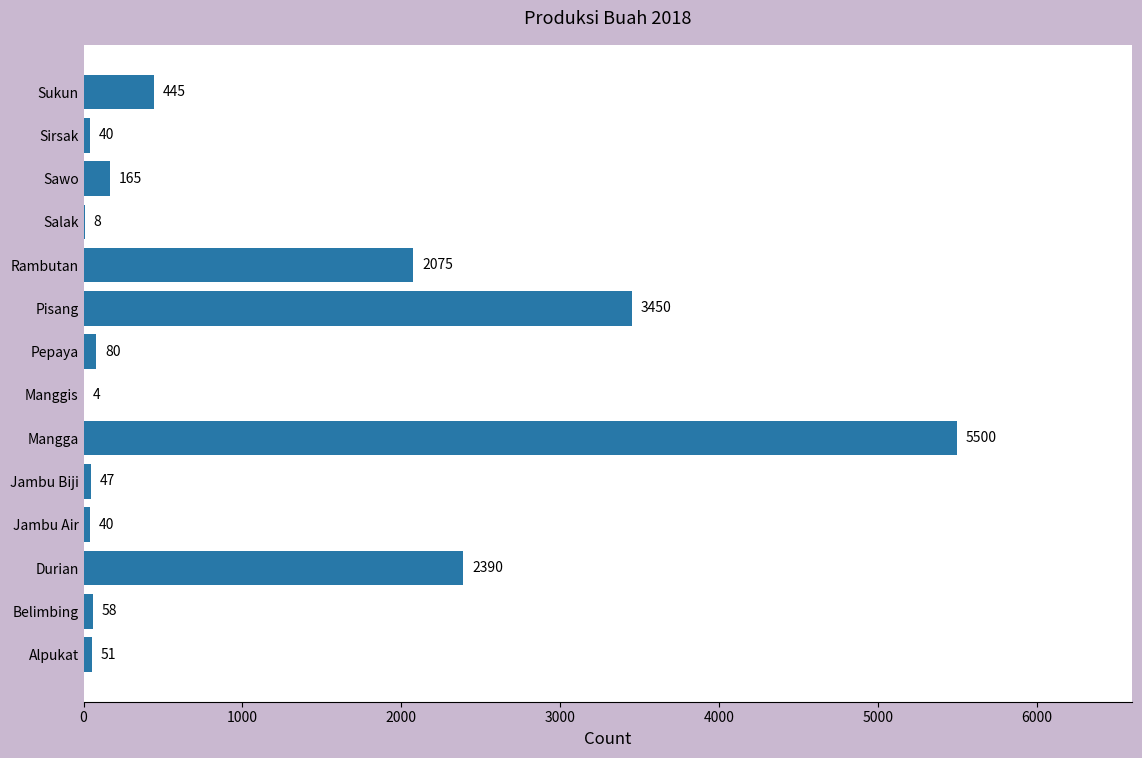

What is the sum of the values at Pisang and Jambu Air?

3490